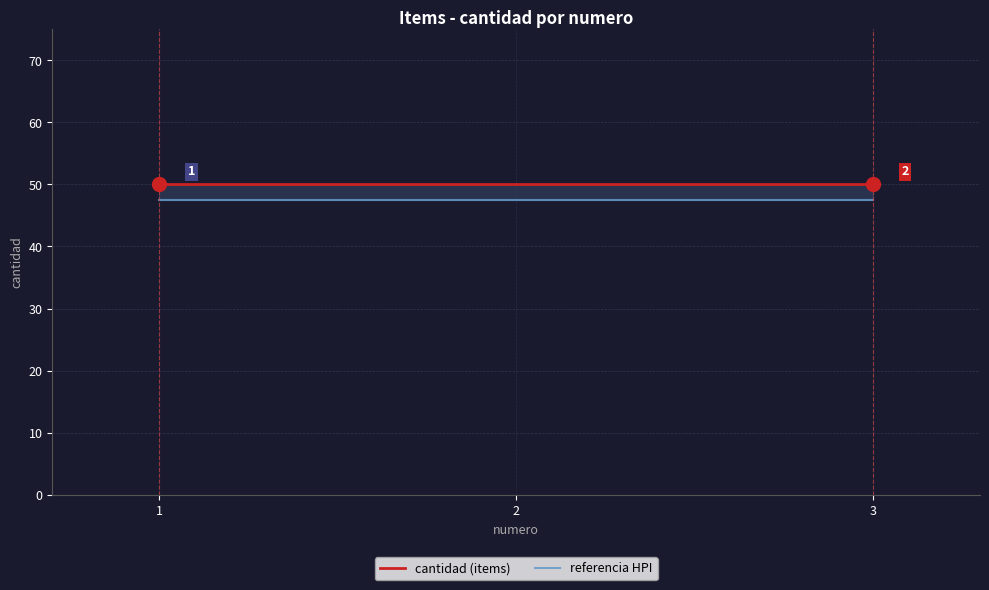

What is the sum of all cantidad (items) values?

150.0